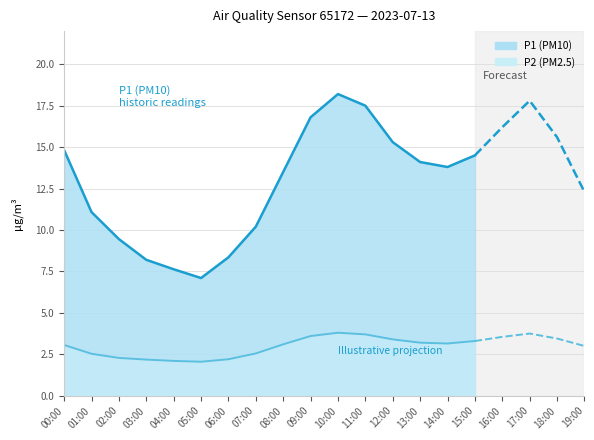

In P2, how many points are higher than both neighbors (excluding endpoints)?

2